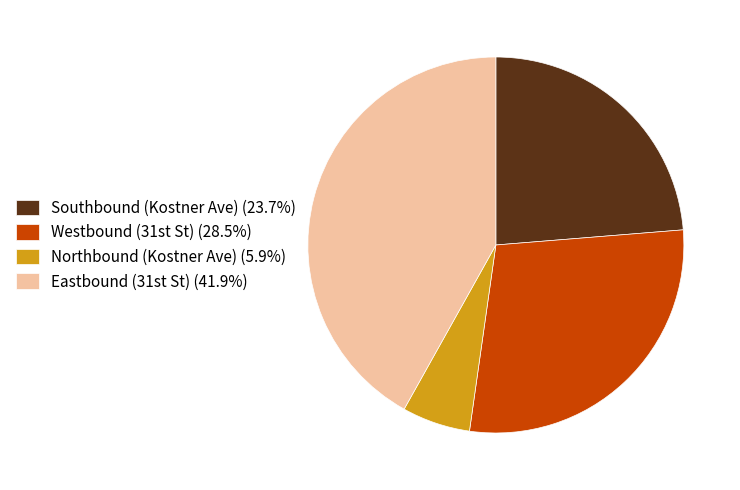

Rank the categories by value from highest to lowest.

Eastbound, Westbound, Southbound, Northbound